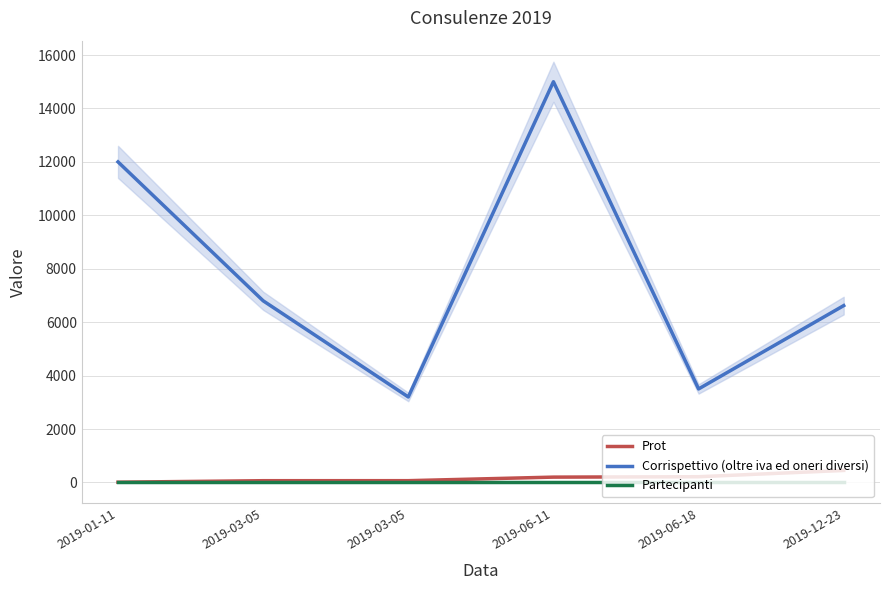

Where is Corrispettivo (oltre iva ed oneri diversi) nearest to the value 9100?

2019-03-05